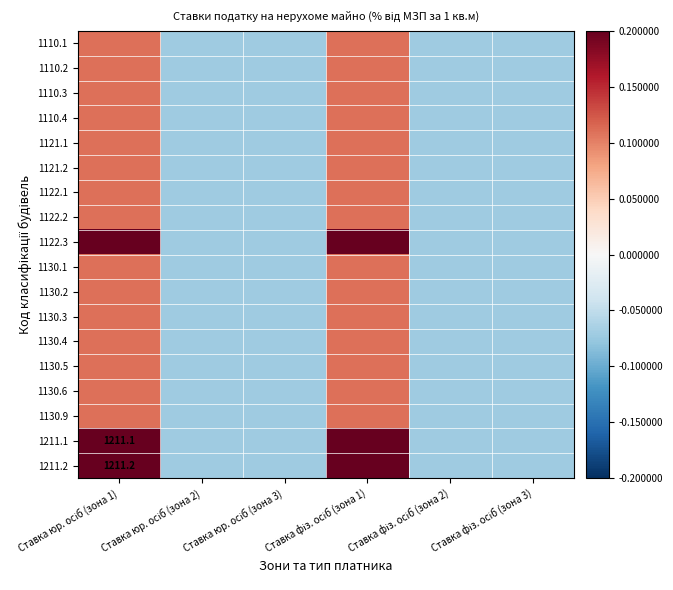

Is it true that 1130.5 equals 0.1 at Ставка юр. осіб (зона 1)?

True